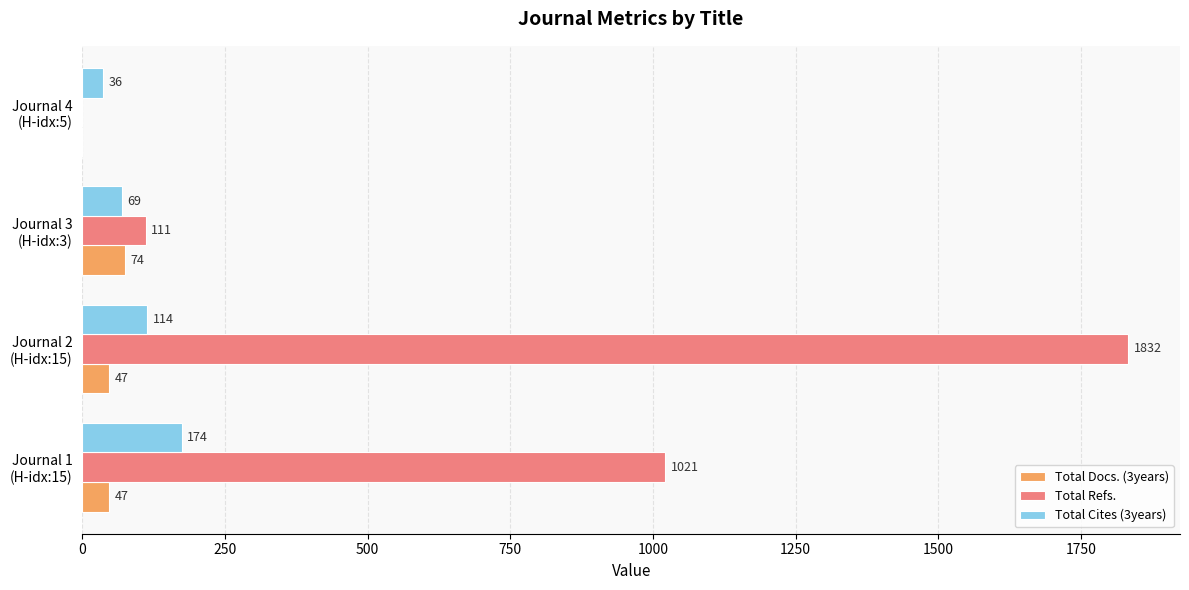

Which series has the largest total across all categories?

Total Refs.